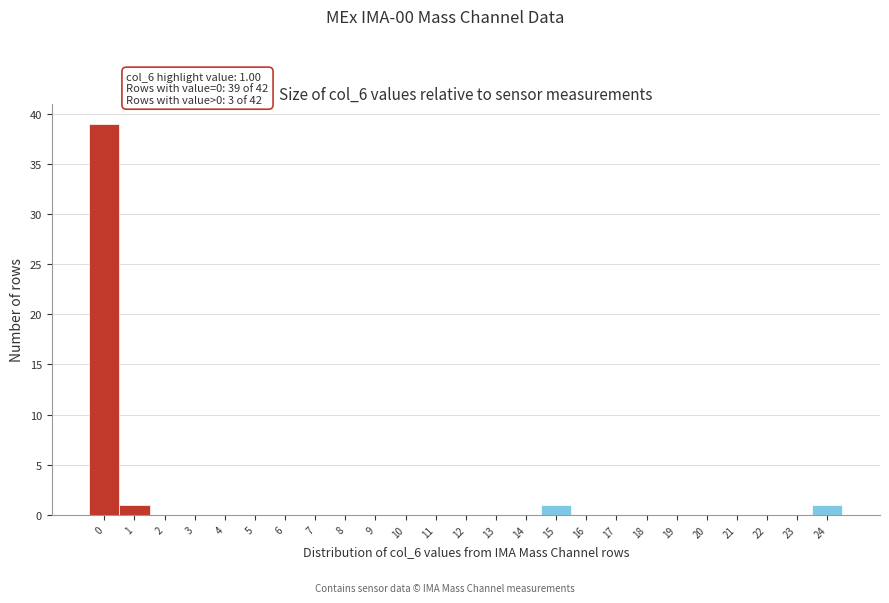

Reading right to left, transcribe all the data shown in this chart.

24=1	23=0	22=0	21=0	20=0	19=0	18=0	17=0	16=0	15=1	14=0	13=0	12=0	11=0	10=0	9=0	8=0	7=0	6=0	5=0	4=0	3=0	2=0	1=1	0=39